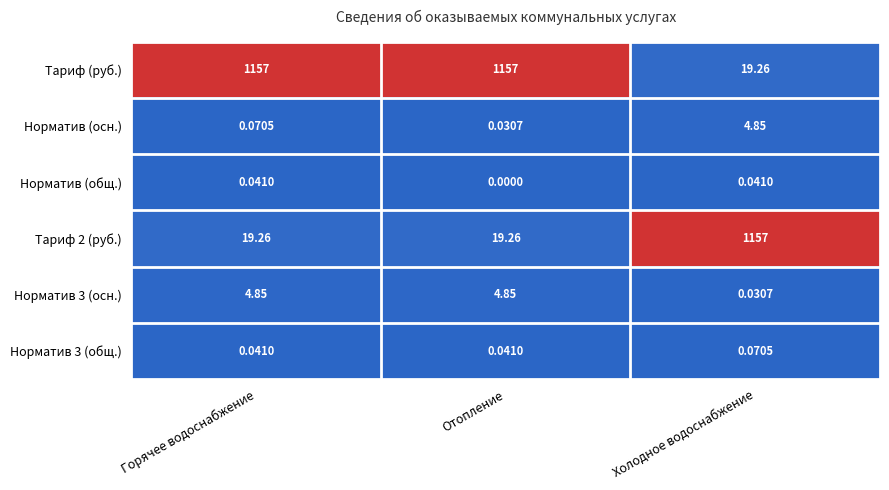

At which label is Норматив (осн.) closest to 2?

Горячее водоснабжение